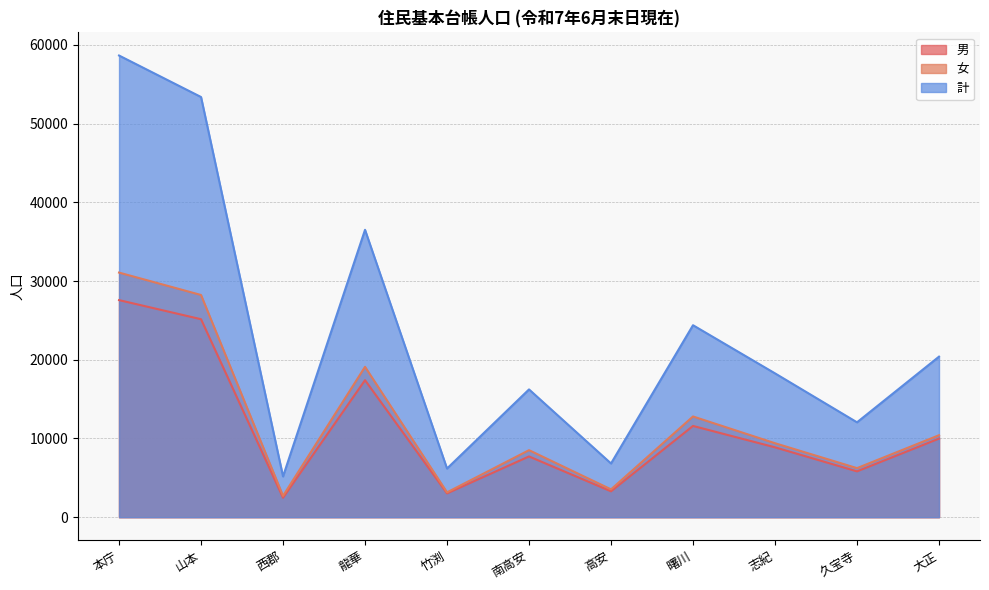

True or false: 男 and 女 intersect in this chart.

False